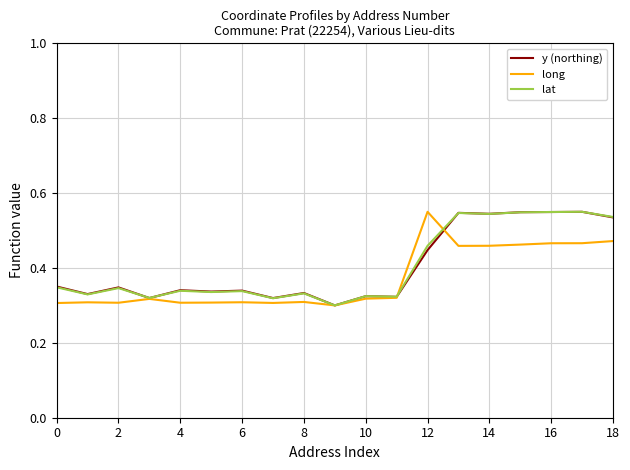

Is it true that lat equals 0.2 at 0?

False